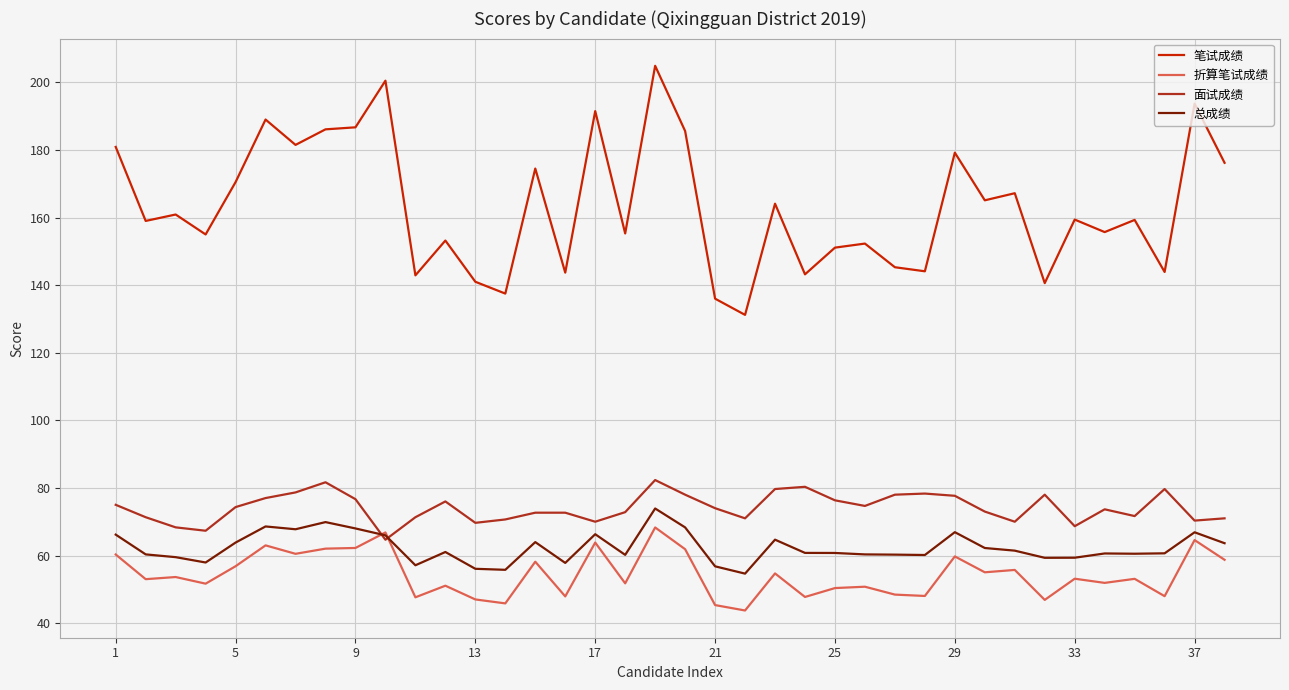

Which series has the largest total across all categories?

笔试成绩